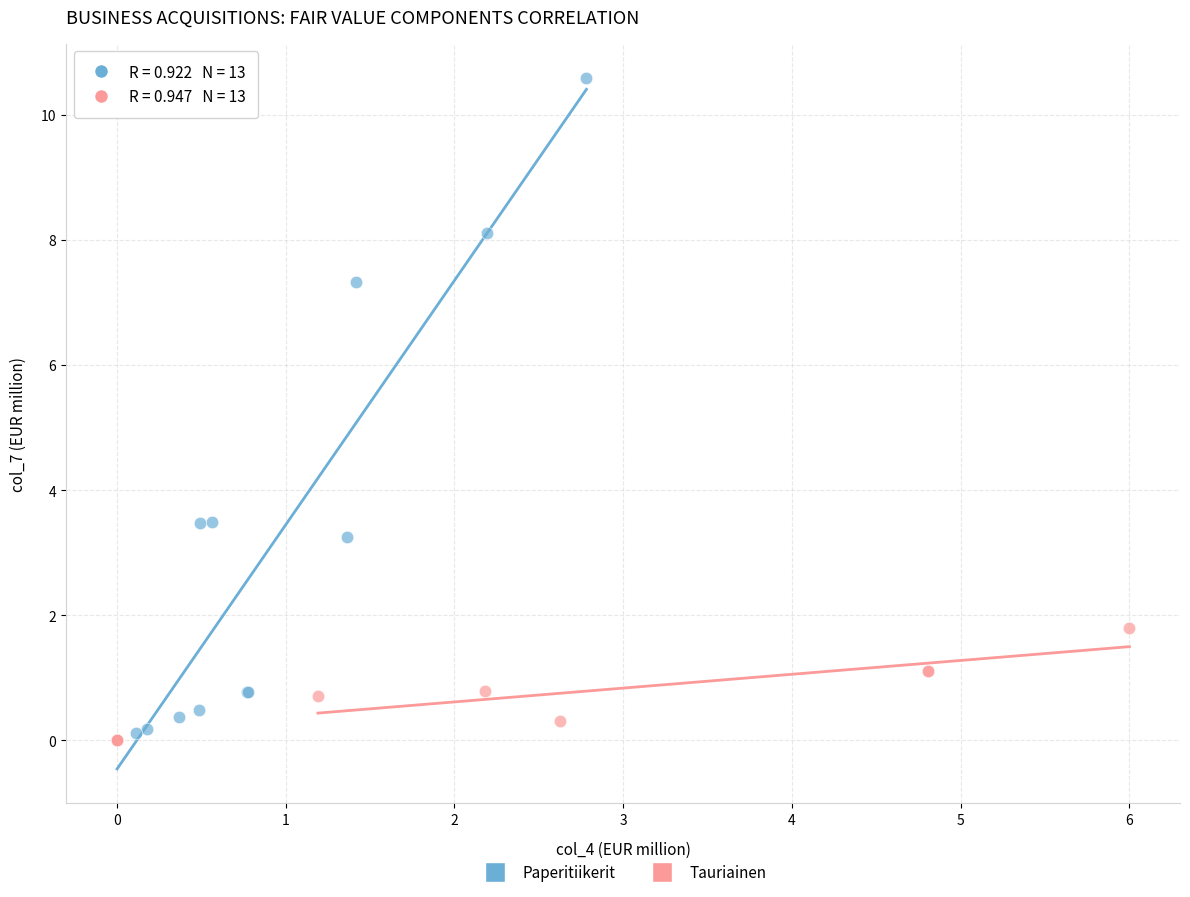

Which series reaches the maximum Y coordinate?

Paperitiikerit